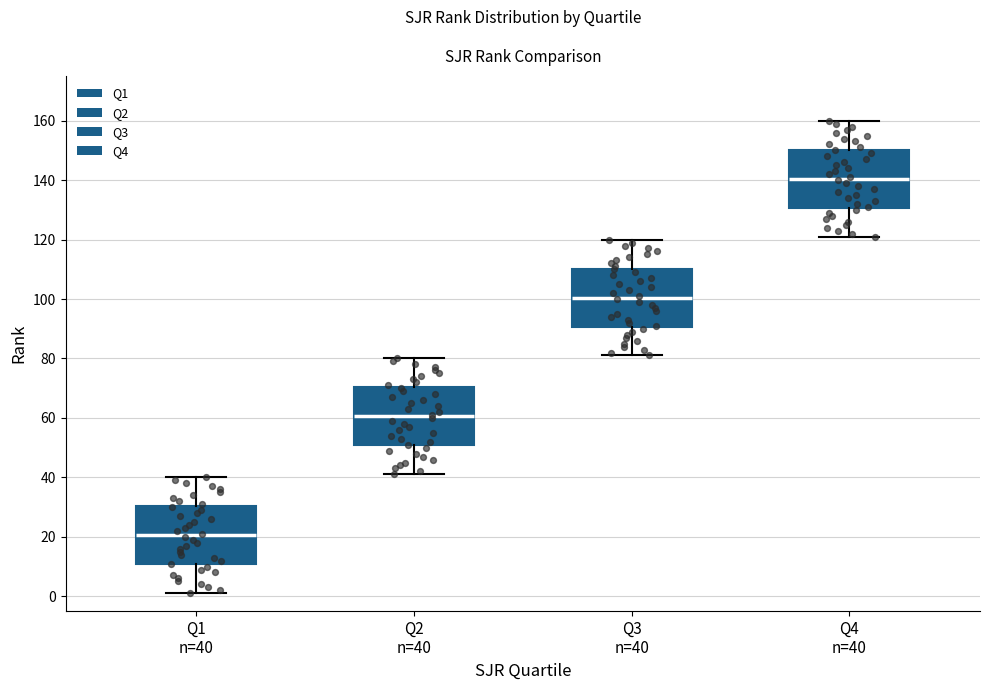

Reading left to right, read every box against the y-axis: the position of its median line, the range the box covers, and the ends of its whiskers. The values are not printed on the chart, so give them approximately, as read against the axis.

Q1 n=40: median 20, box 10 to 30, whiskers 2 to 40
Q2 n=40: median 60, box 50 to 70, whiskers 42 to 80
Q3 n=40: median 100, box 90 to 110, whiskers 82 to 120
Q4 n=40: median 140, box 130 to 150, whiskers 122 to 160